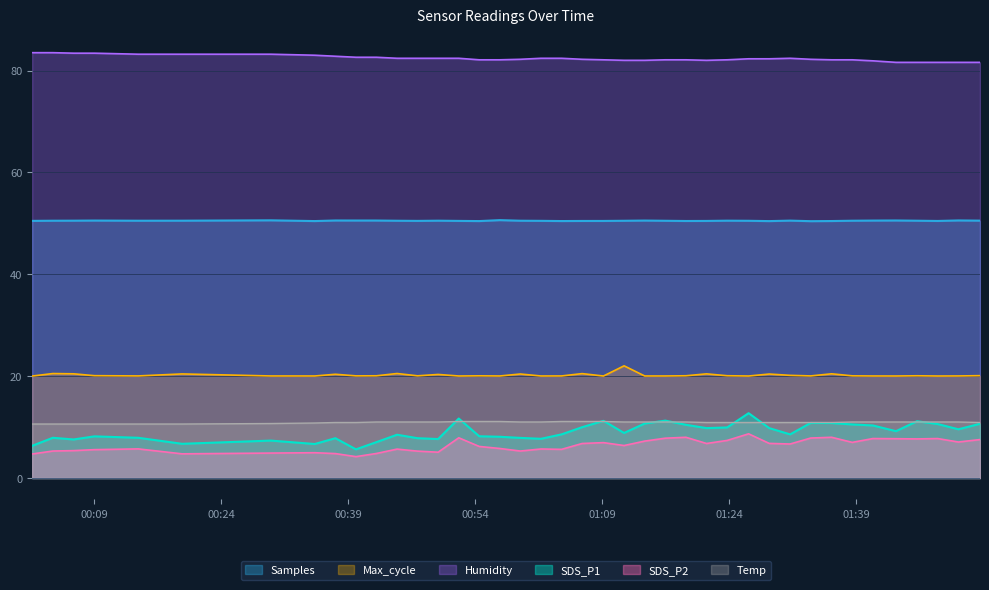

At which category does Humidity reach its first local valley?

2022/11/04 01:21:19